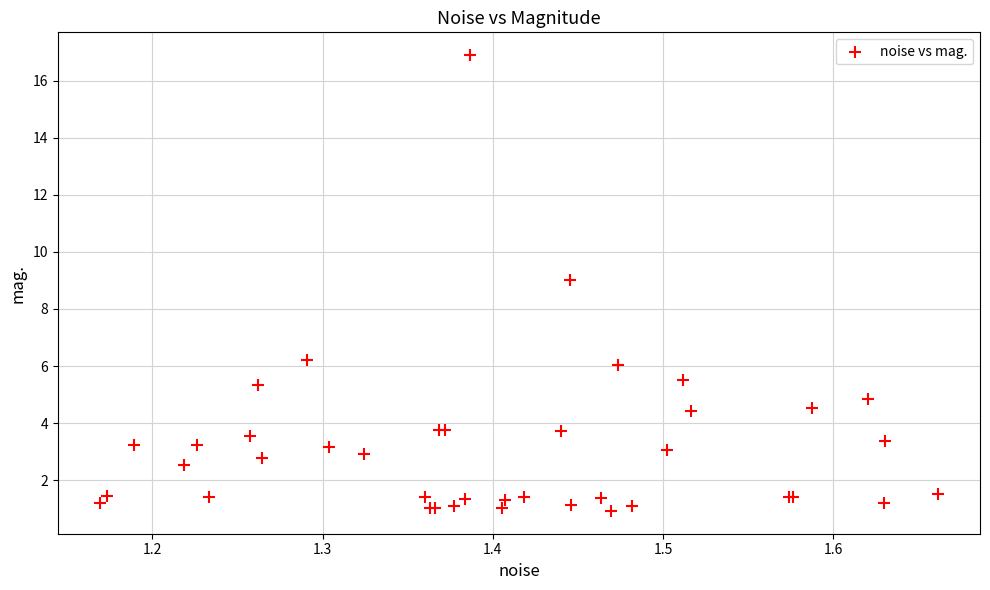

What Y value in the scatter plot is closest to 8?

9.0